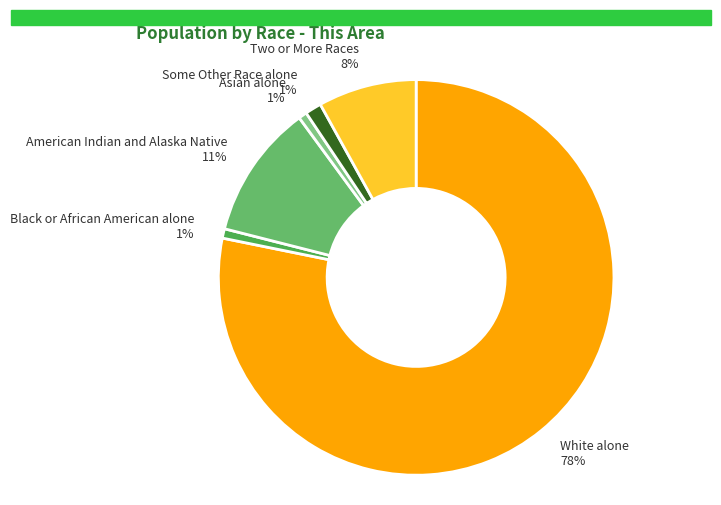

Is there a majority slice in this chart?

Yes